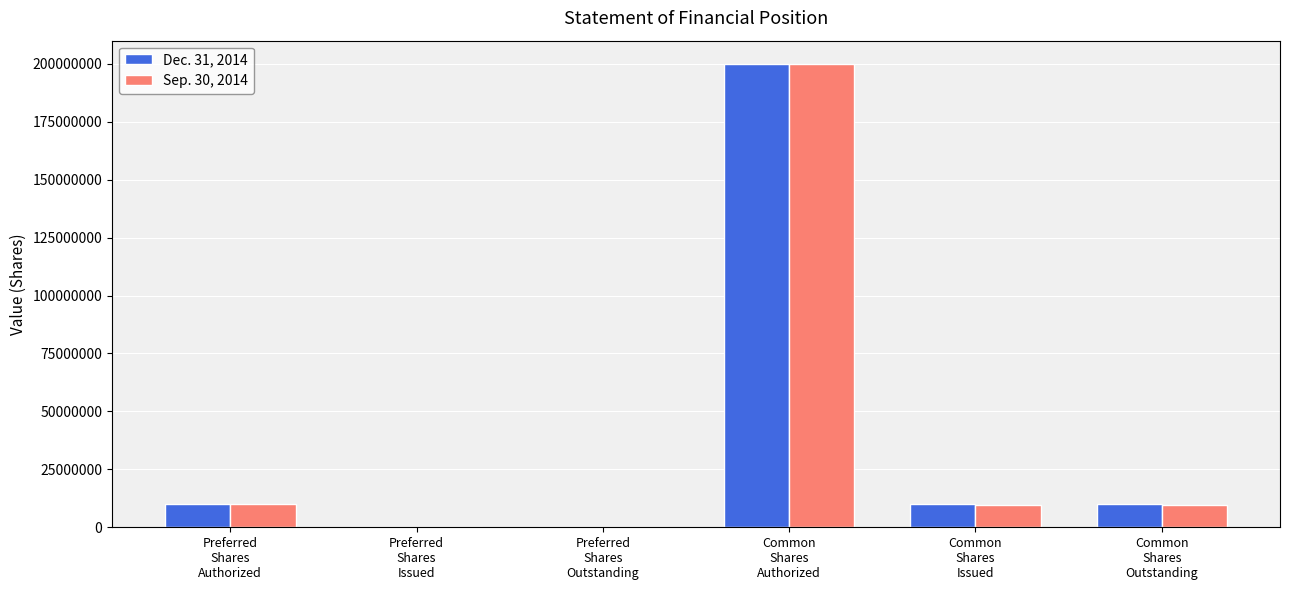

What are all the series names shown in the legend?

Dec. 31, 2014, Sep. 30, 2014